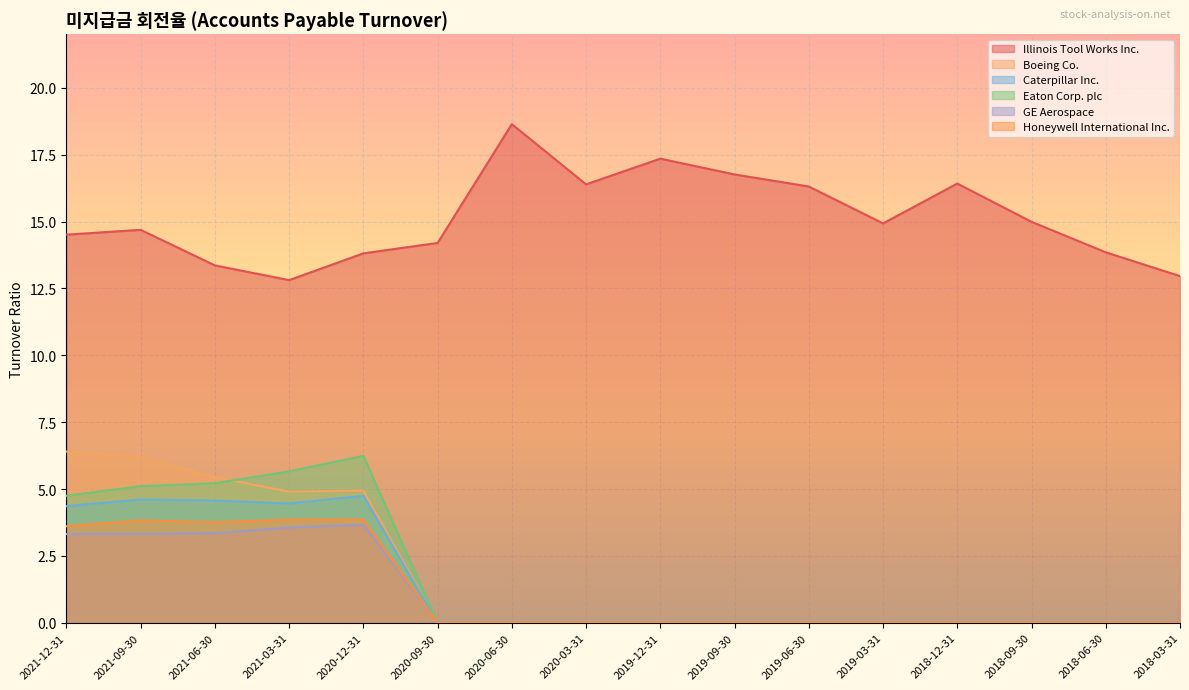

Which series has the largest range (max minus min)?

Boeing Co.